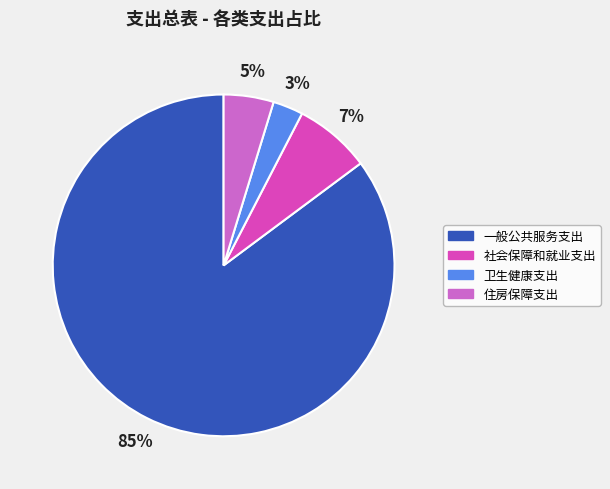

Rank the categories by value from lowest to highest.

卫生健康支出, 住房保障支出, 社会保障和就业支出, 一般公共服务支出